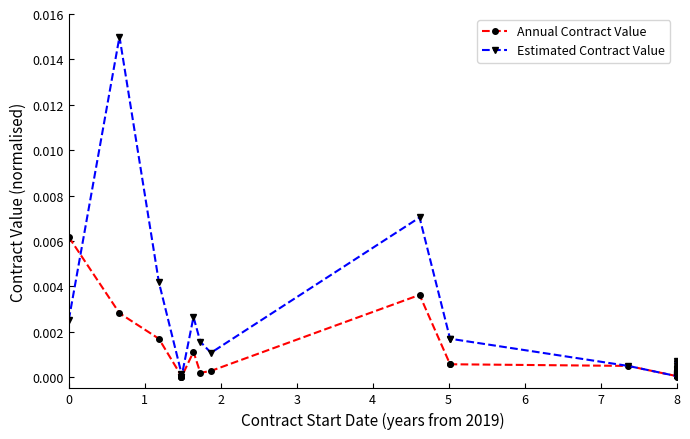

Which category has the lowest value across all series?

4